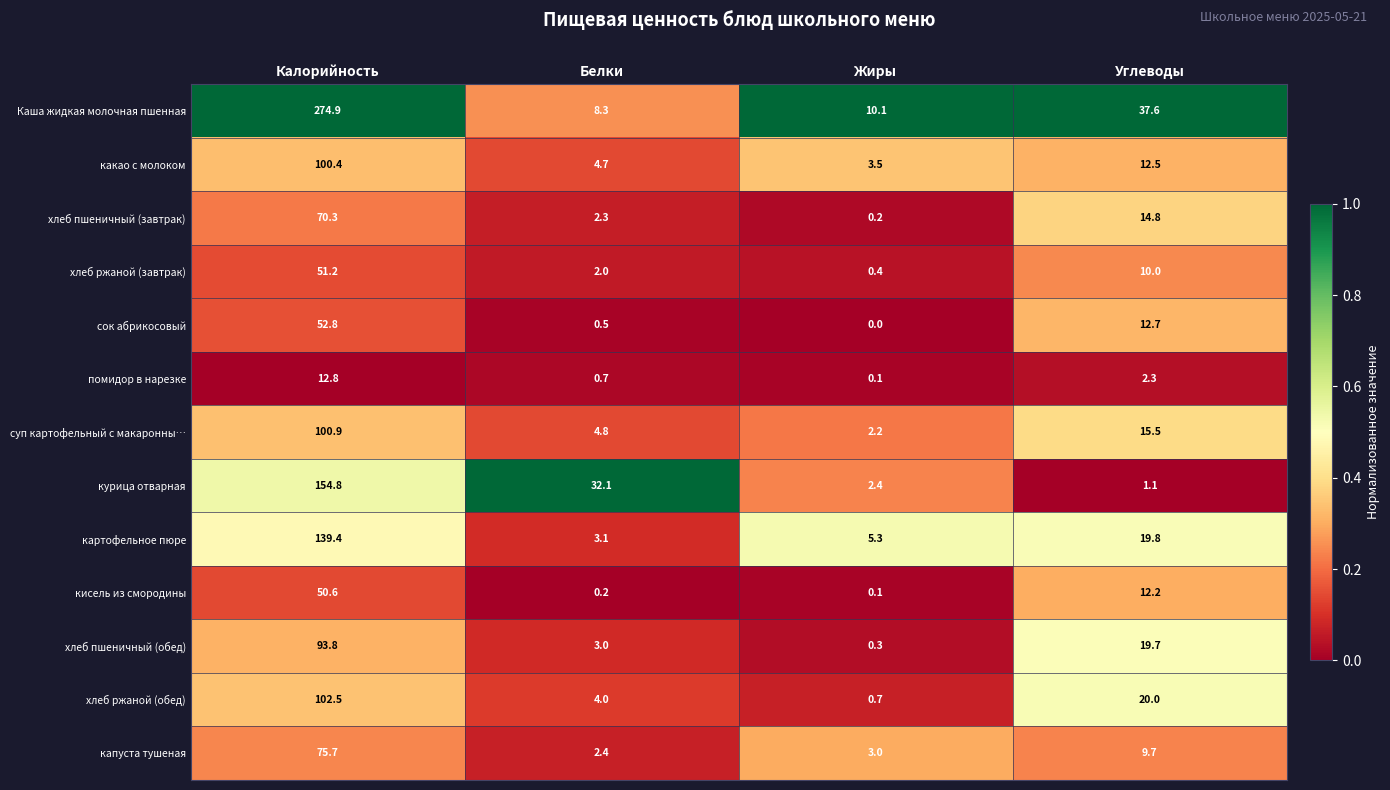

What is the sum of the суп картофельный с макаронны… values at Углеводы and Калорийность?

116.4